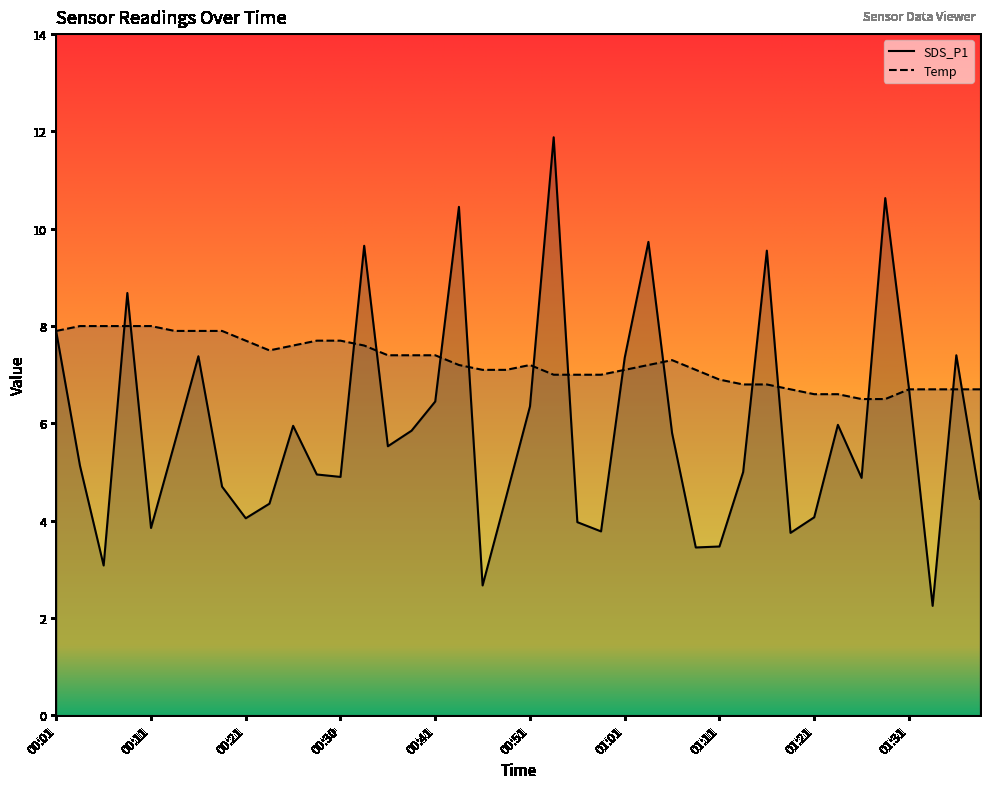

At which label does SDS_P1 first exceed 5?

00:01